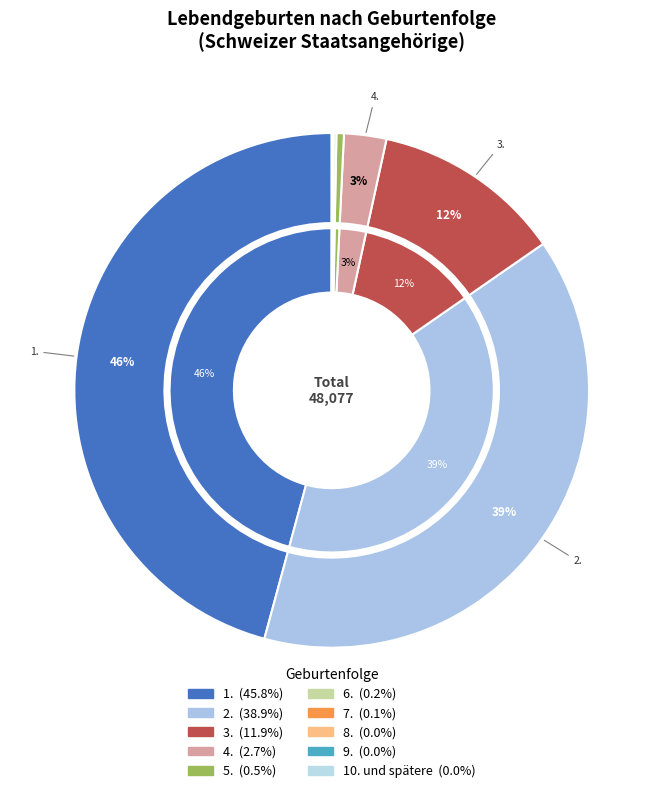

How many segments does this pie chart have?

10